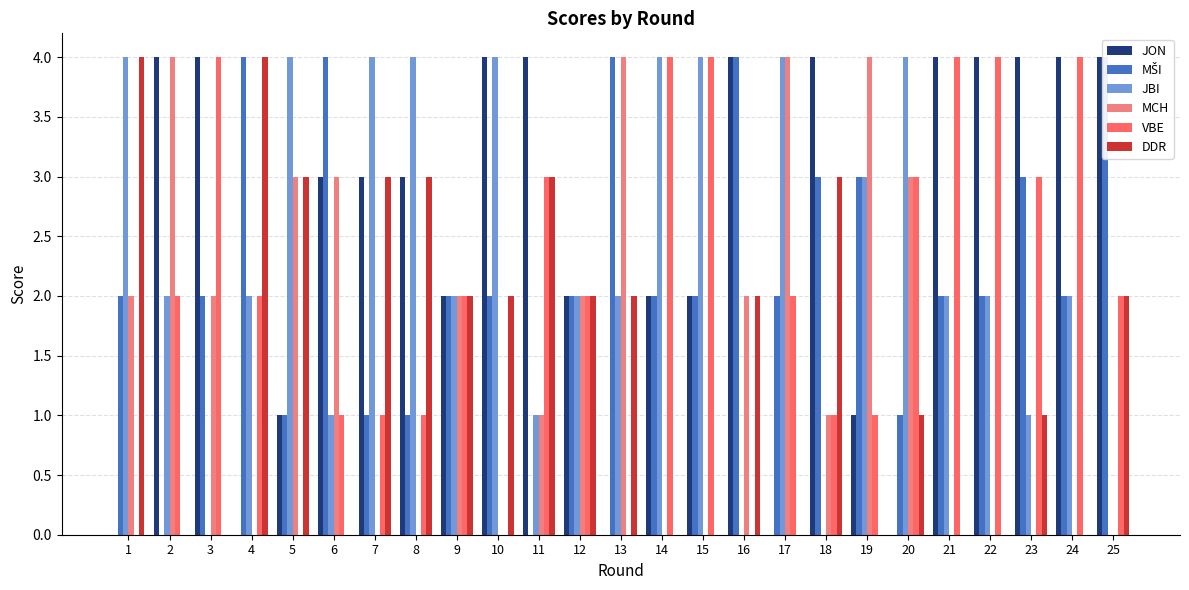

What are all the series names shown in the legend?

JON, MŠI, JBI, MCH, VBE, DDR